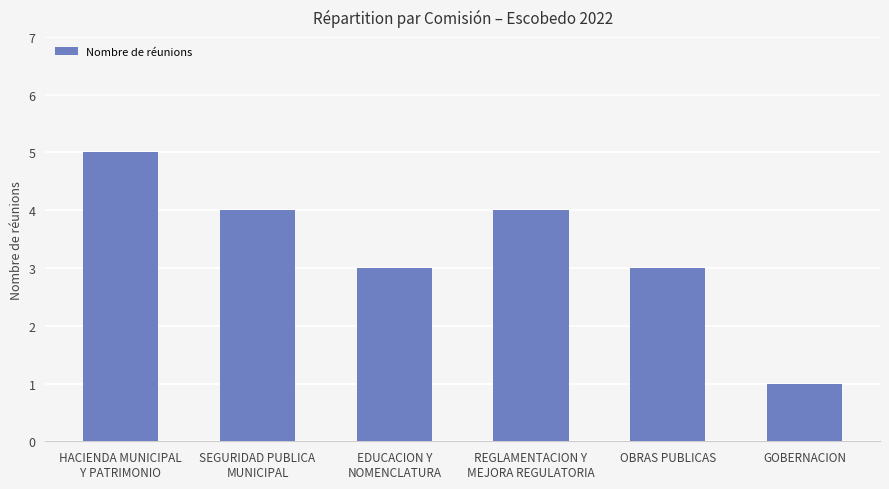

What is the value of the 1st bar from the left?

5